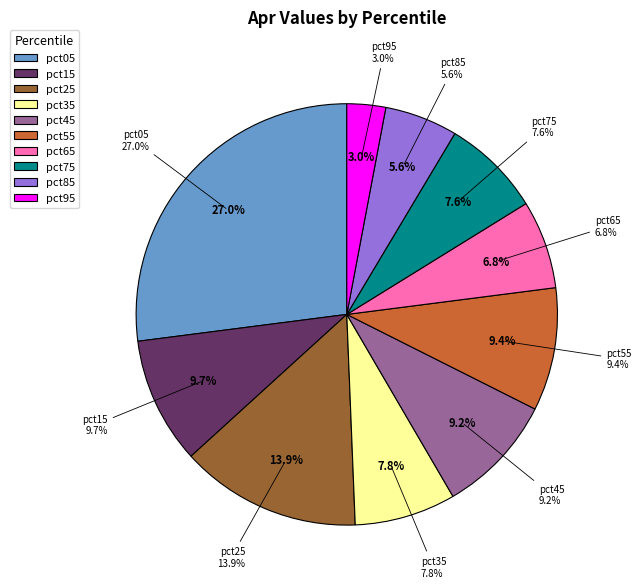

How many segments does this pie chart have?

10